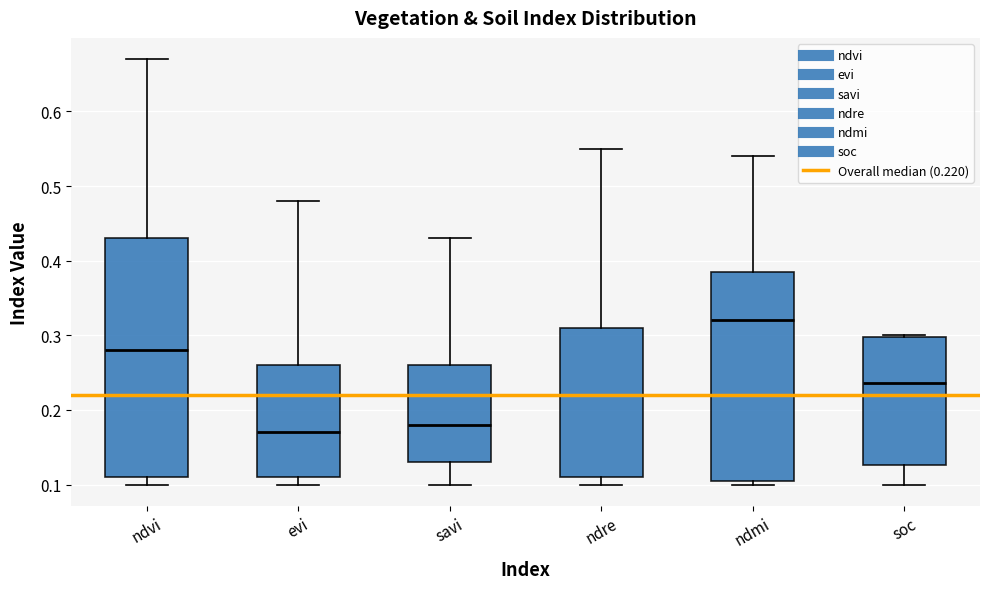

Which box's median line is the highest?

ndmi